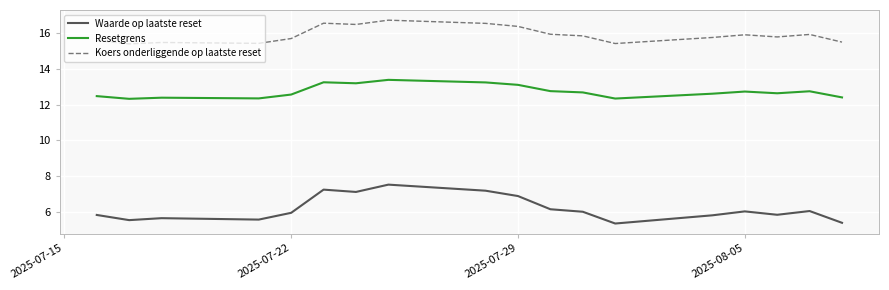

What is the difference between the second highest and minimum values in the Resetgrens series?

0.9